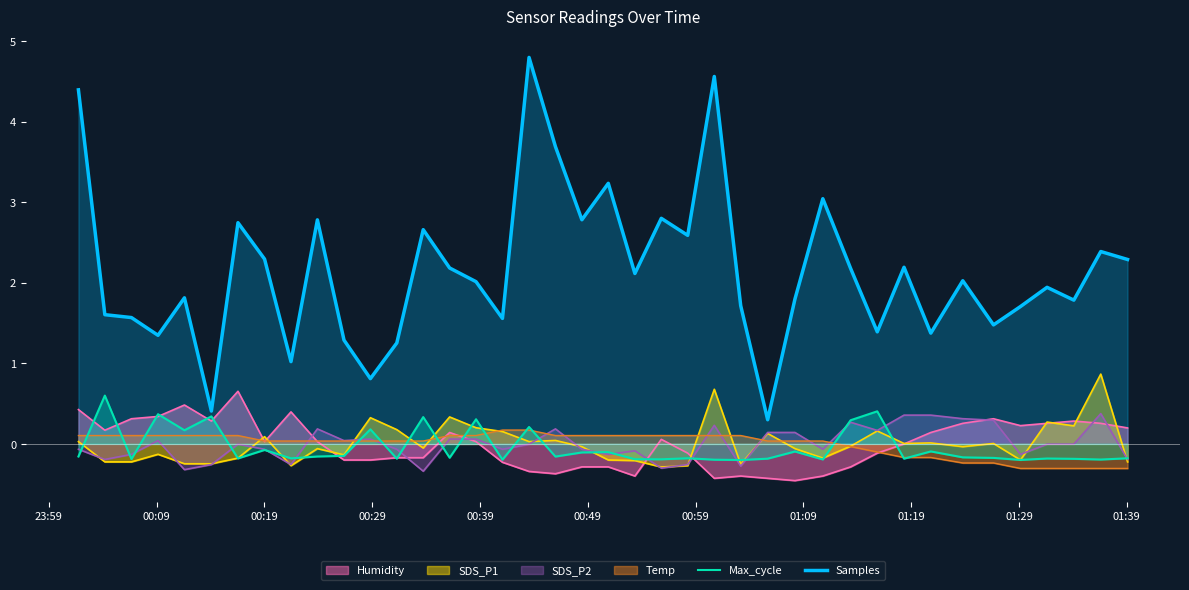

Which series has the largest total across all categories?

Samples